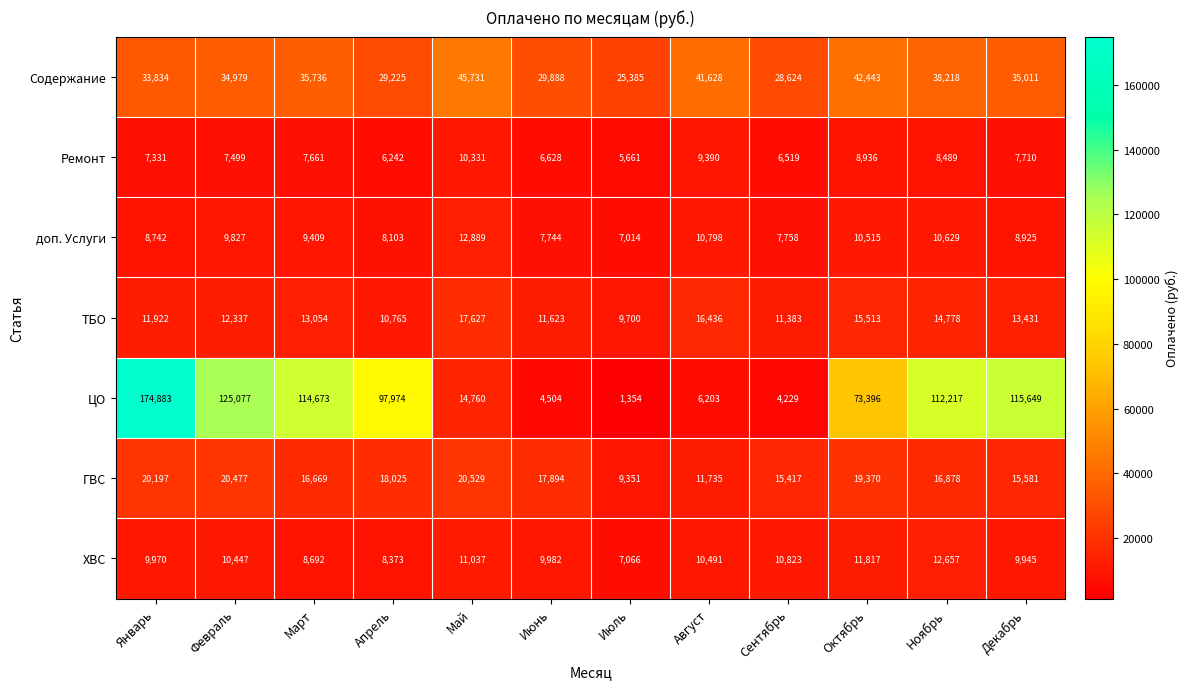

What is the difference between the доп. Услуги values at Май and Декабрь?

3964